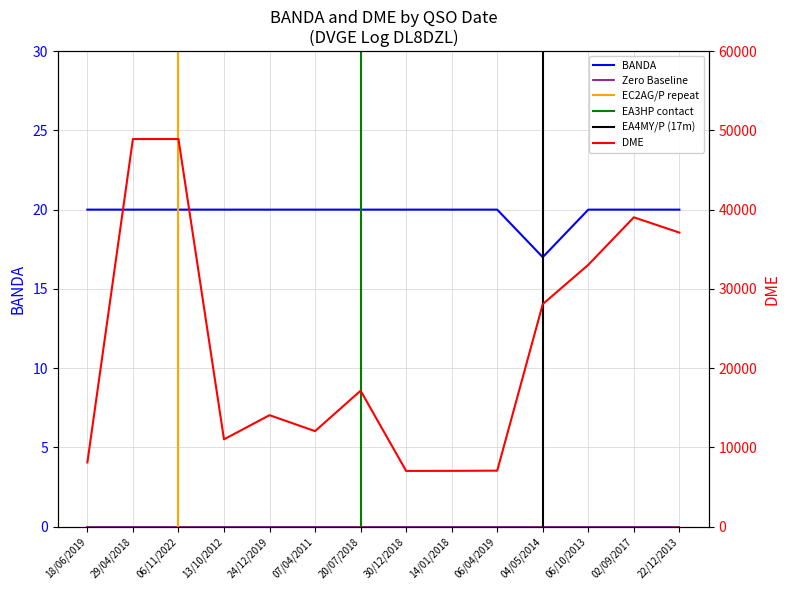

True or false: BANDA has a value of 20 at 07/04/2011.

True